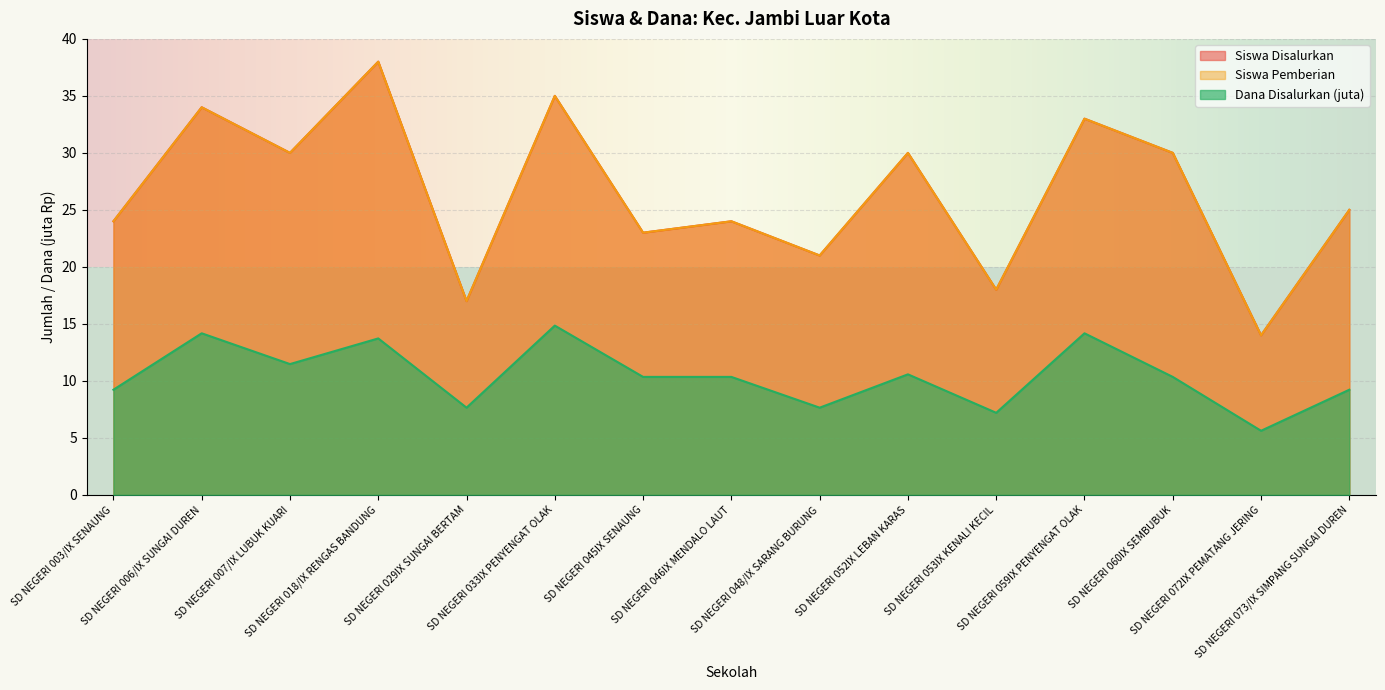

How many lines are shown in the chart?

3